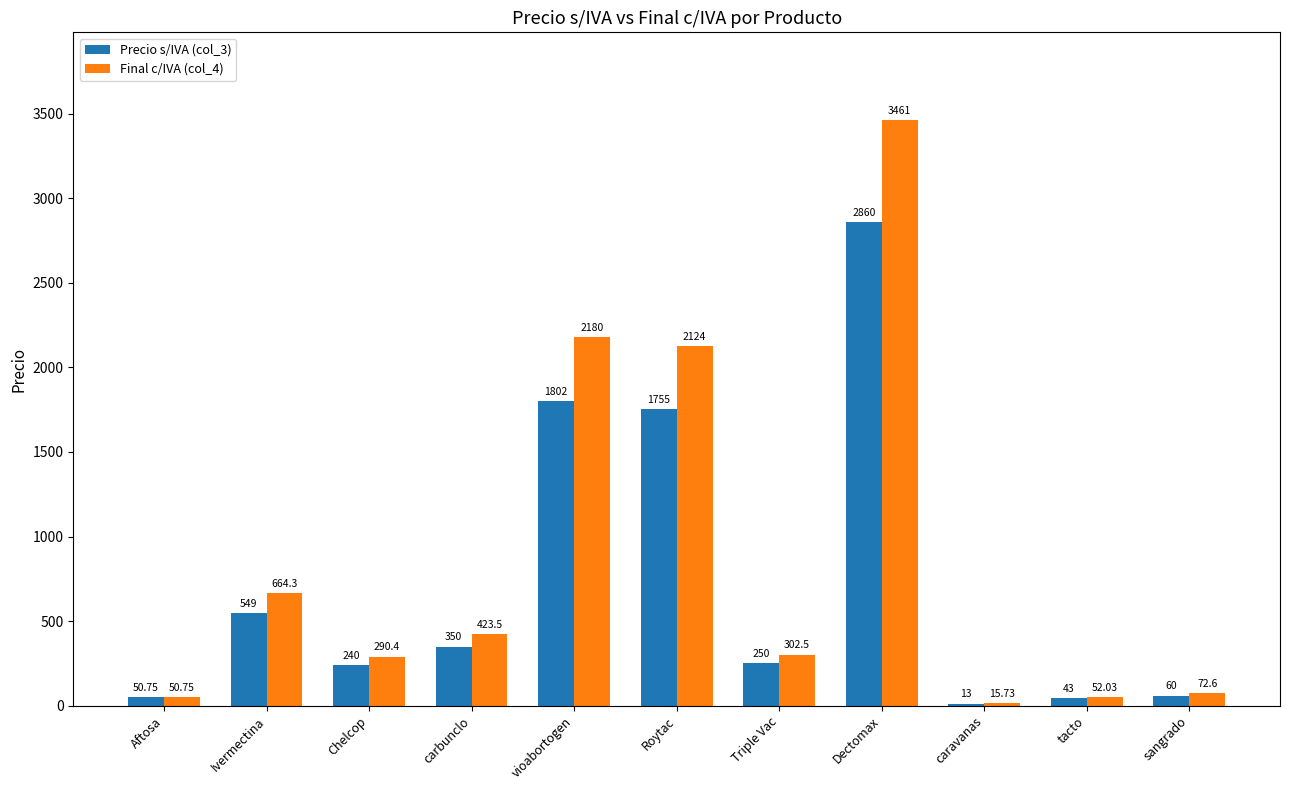

Which series changed the most between Dectomax and sangrado?

Final c/IVA (col_4)